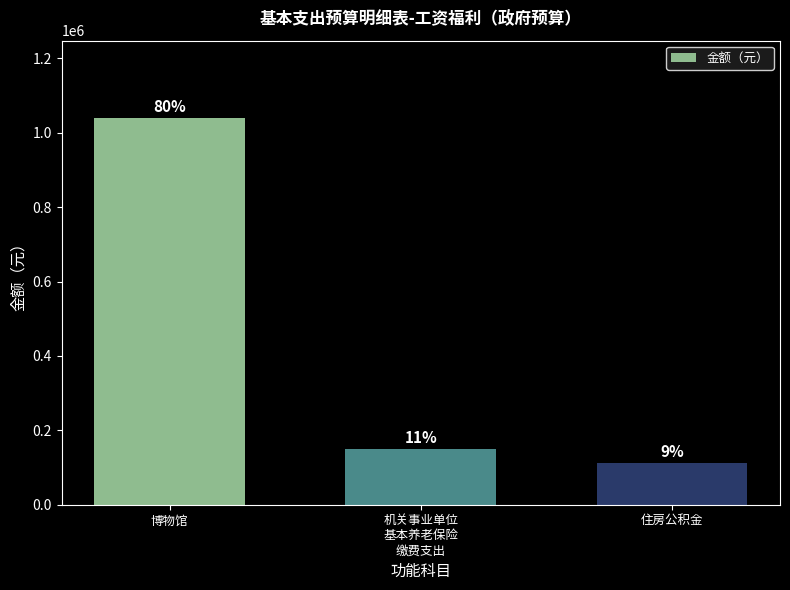

Is it true that the value at 机关事业单位
基本养老保险
缴费支出 is 210176.5?

False